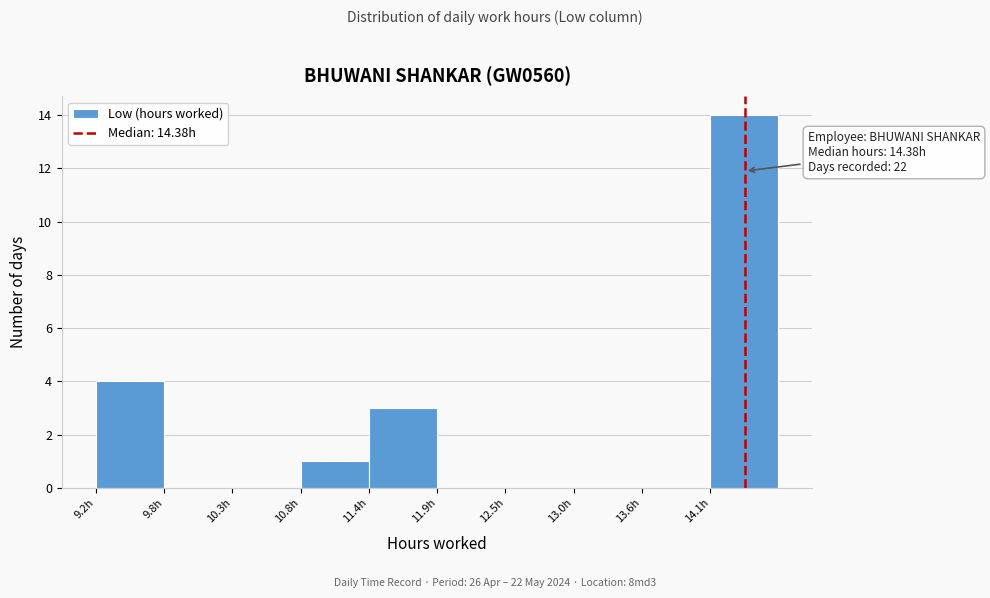

Over which range of the x-axis is the bar tallest?

14.1 to 14.6